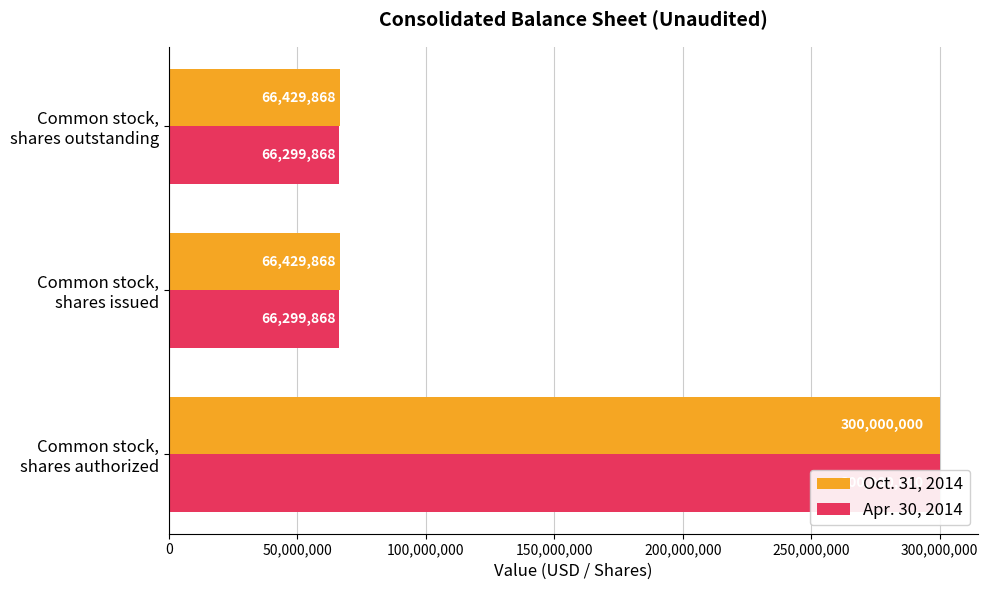

Rank the series by their maximum value, from lowest to highest.

Oct. 31, 2014, Apr. 30, 2014